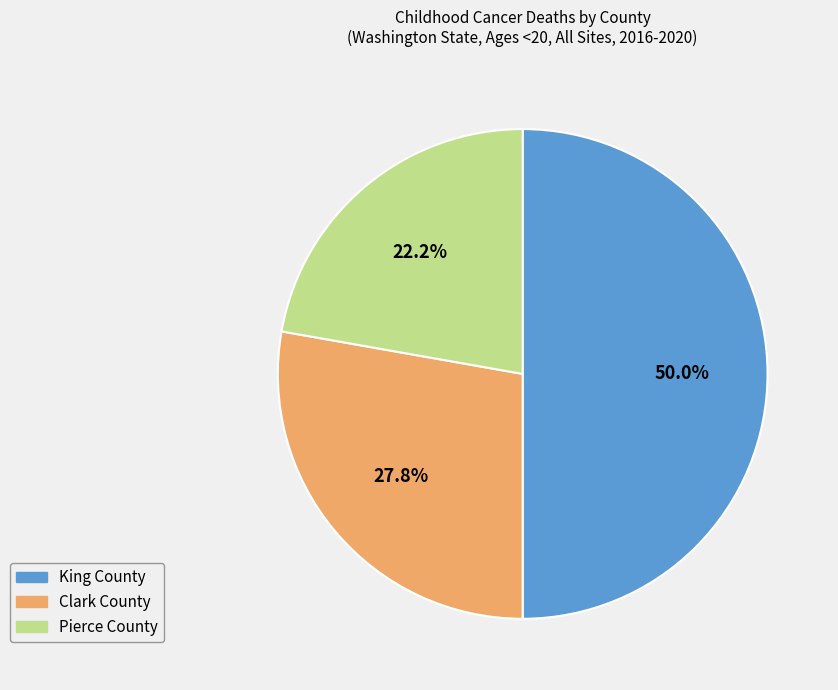

The Pierce County slice represents 11% of the pie. True or false?

False